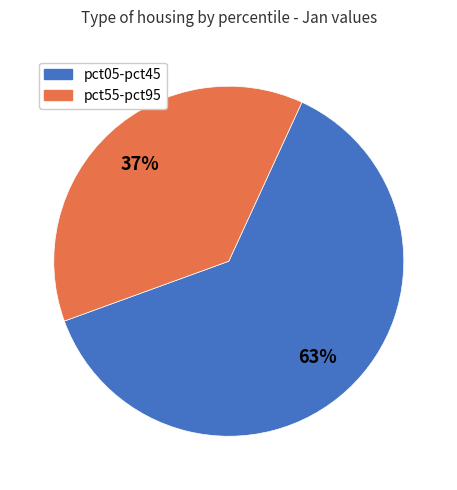

Does any single category account for the majority?

Yes